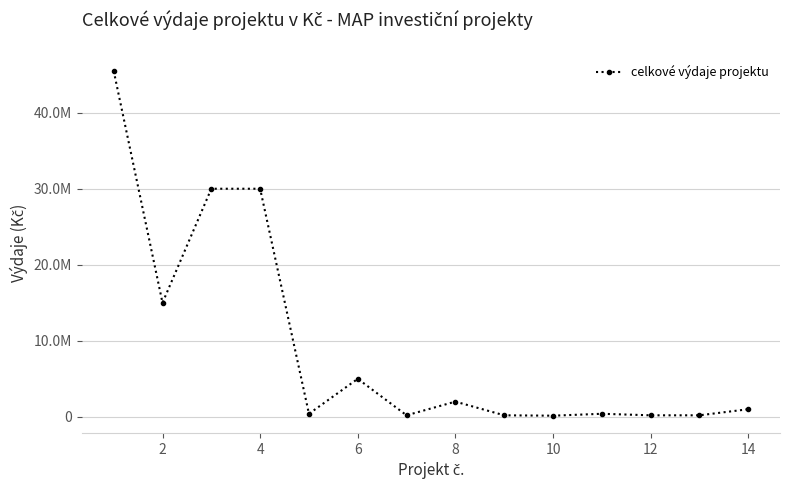

How many points are higher than both their immediate neighbors (excluding endpoints)?

3